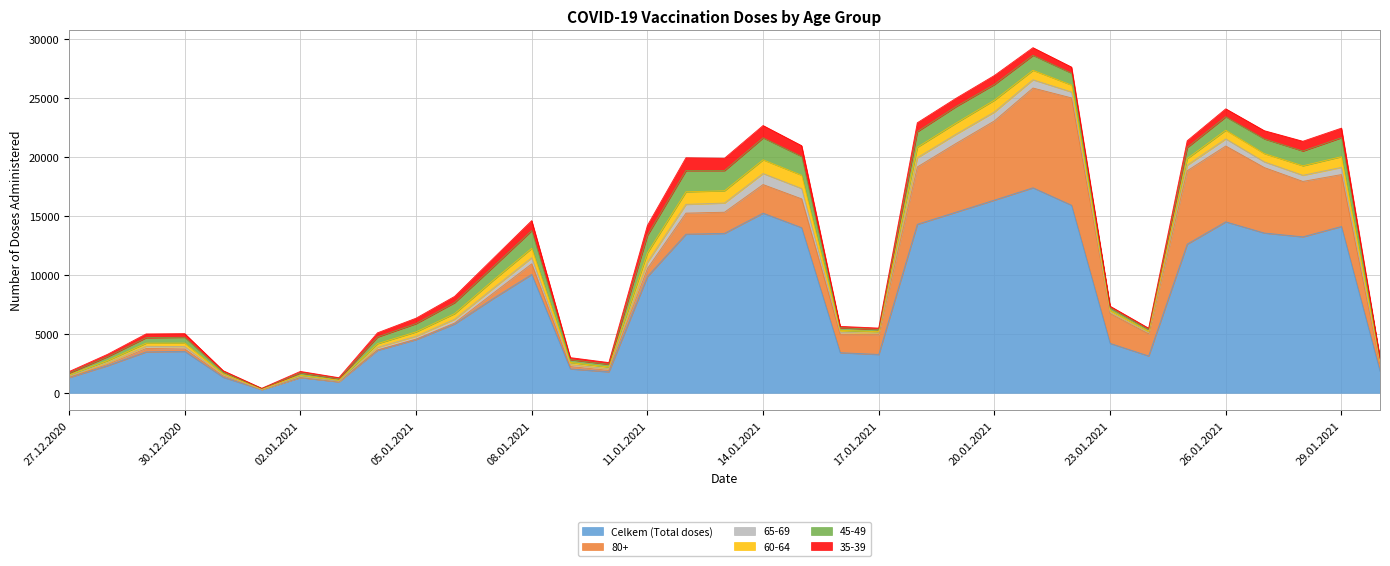

What is the label of the 30th point from the right?

01.01.2021